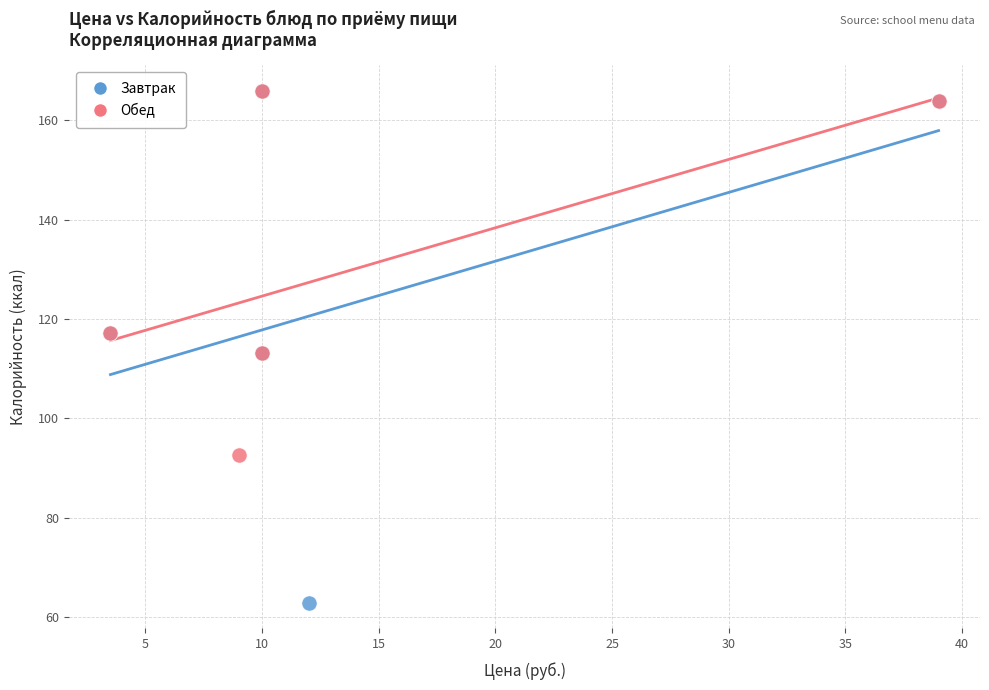

Which series has the widest spread of Y values?

Завтрак